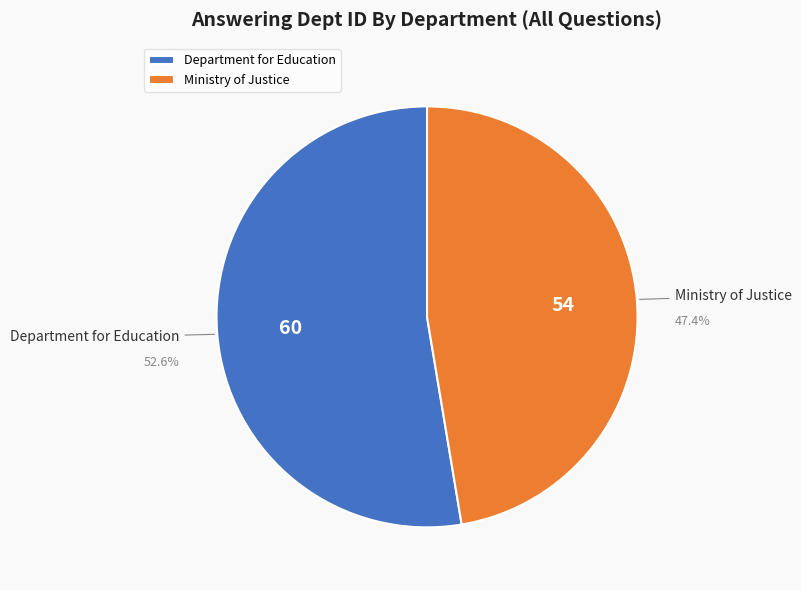

To the nearest percent, what portion does Ministry of Justice represent?

47%